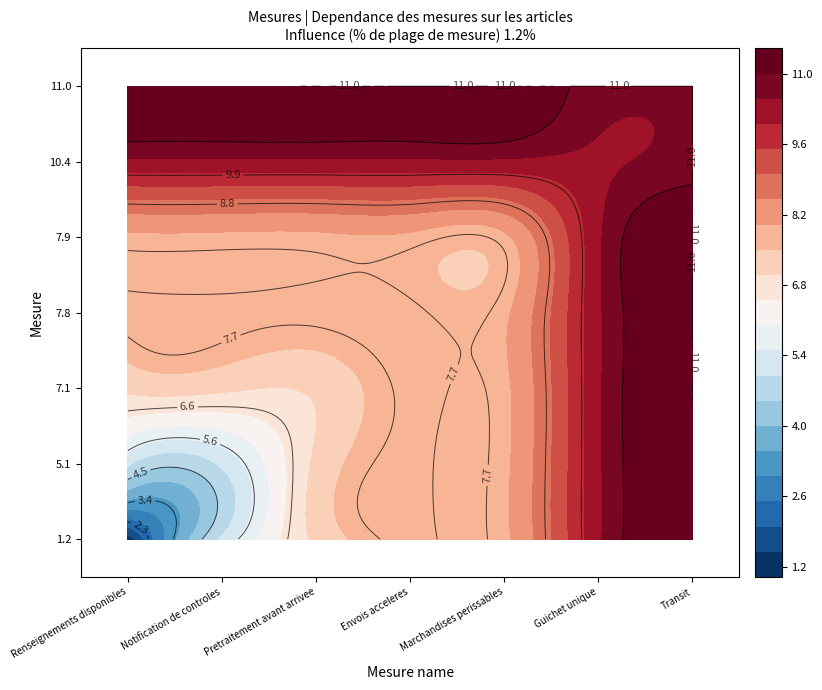

How many 7.8 values are between 7 and 10?

5